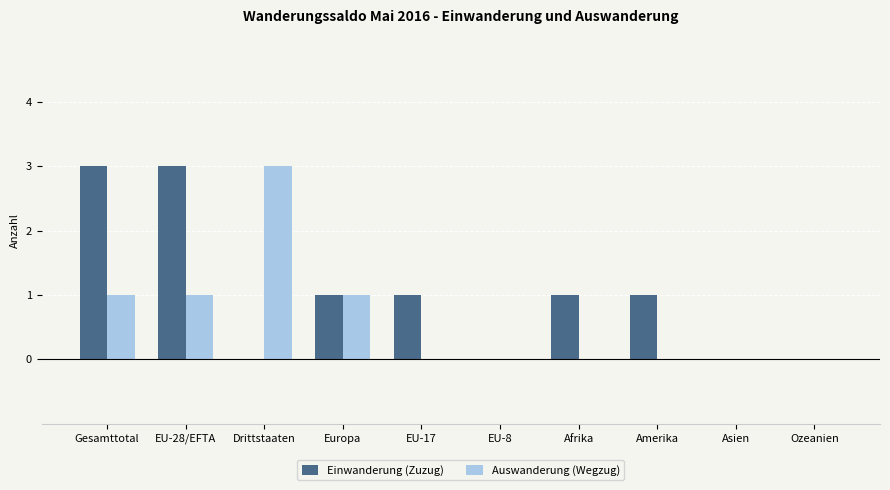

What is the maximum value for Auswanderung (Wegzug)?

3